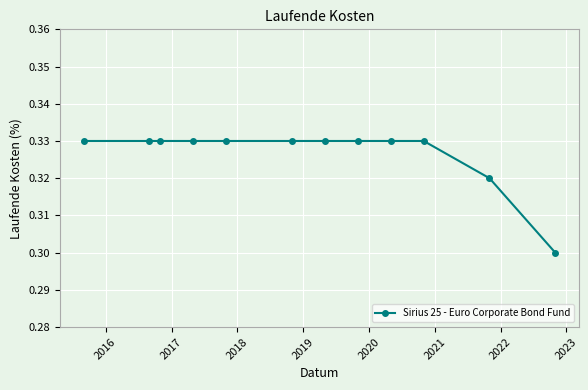

Count the values in the range 0 to 1.

12